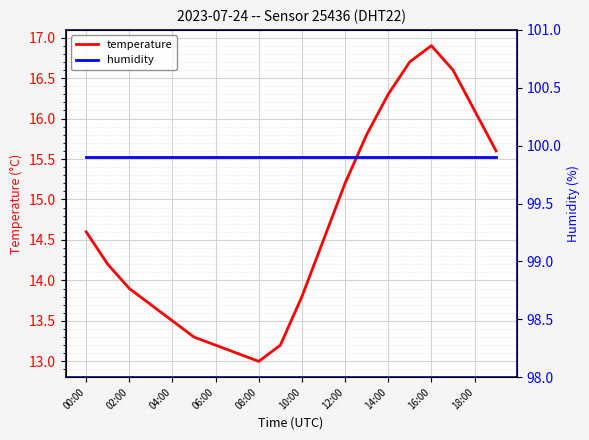

True or false: temperature has more than 1 interior local peaks.

False